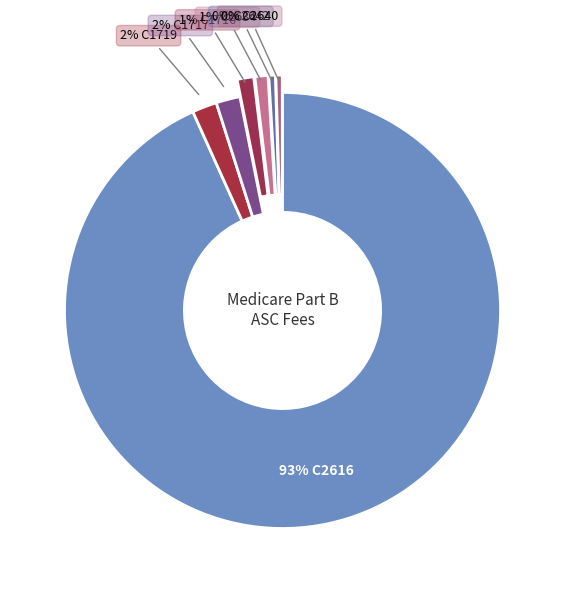

Count the number of slices in the pie.

7